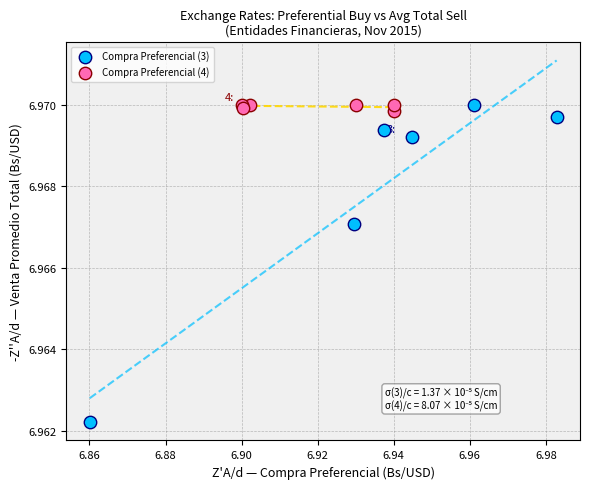

What are all the series names shown in the legend?

Compra Preferencial (3), Compra Preferencial (4)